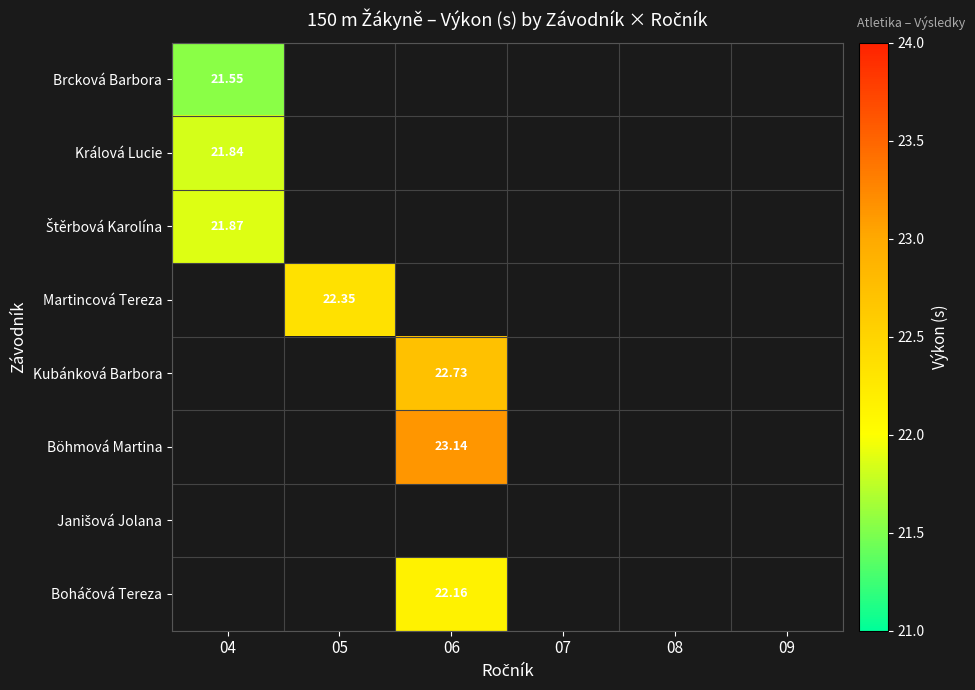

What is the approximate value of Boháčová Tereza at 06?

22.2